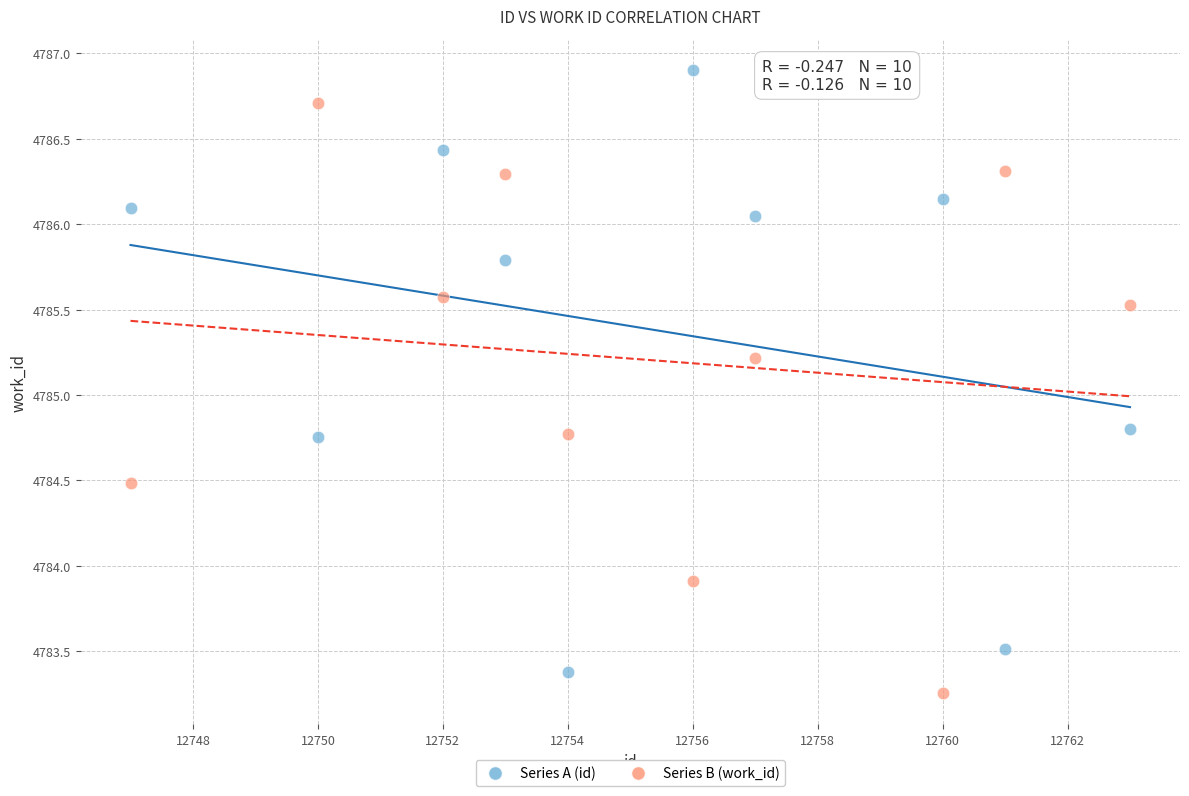

What is the X range (max minus min) for the scatter plot?

16.0